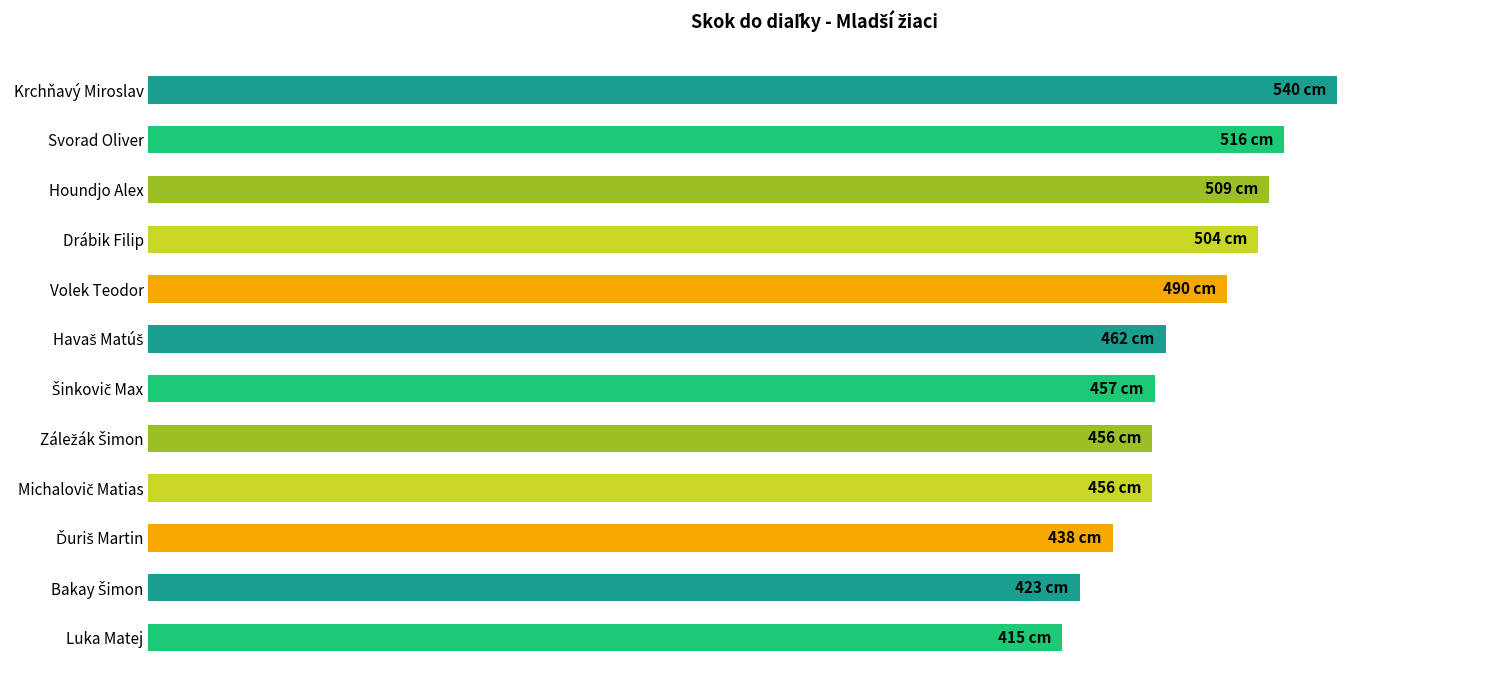

Are the bars horizontal?

Yes